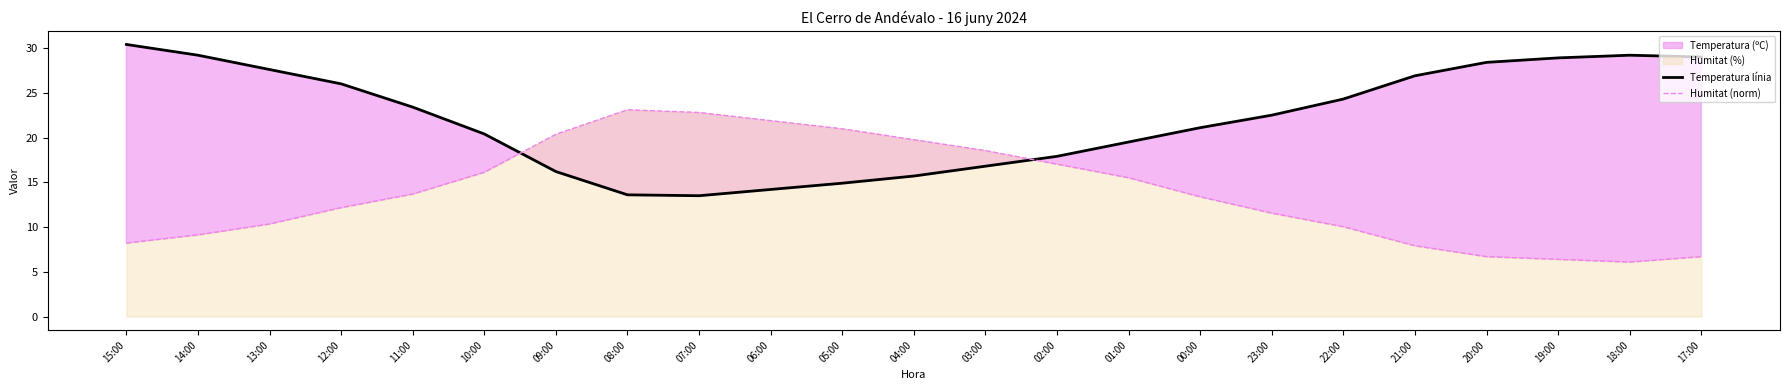

How many values in the Humitat (norm) series are below 13?

11